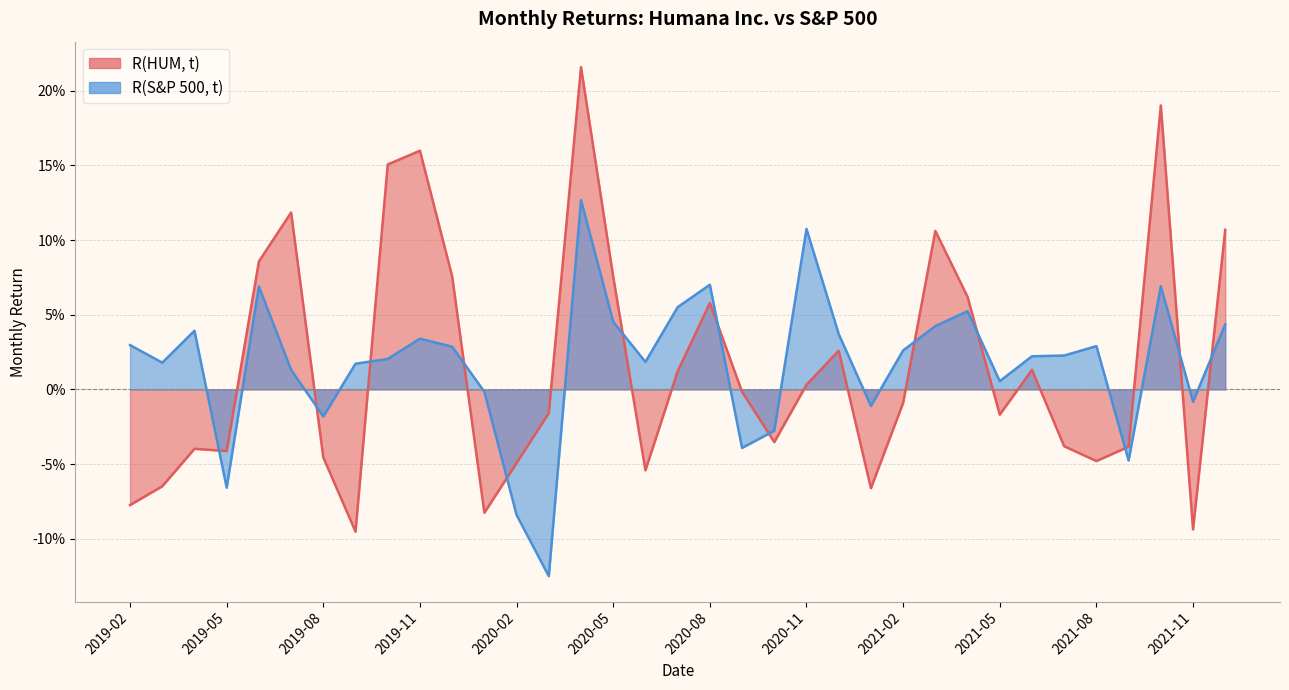

Rank the categories by R(HUM, t) value from lowest to highest.

2019-09, 2021-11, 2020-01, 2019-02, 2021-01, 2019-03, 2020-06, 2020-02, 2021-08, 2019-08, 2019-05, 2019-04, 2021-09, 2021-07, 2020-10, 2021-05, 2020-03, 2021-02, 2020-09, 2020-11, 2020-07, 2021-06, 2020-12, 2020-08, 2021-04, 2020-05, 2019-12, 2019-06, 2021-03, 2021-12, 2019-07, 2019-10, 2019-11, 2021-10, 2020-04